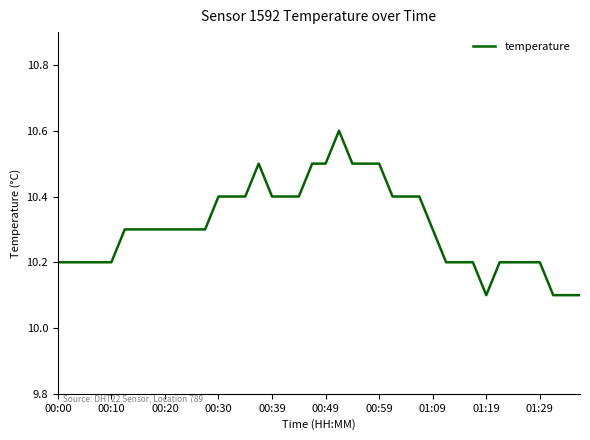

What is the difference between the maximum and second lowest values?

0.5